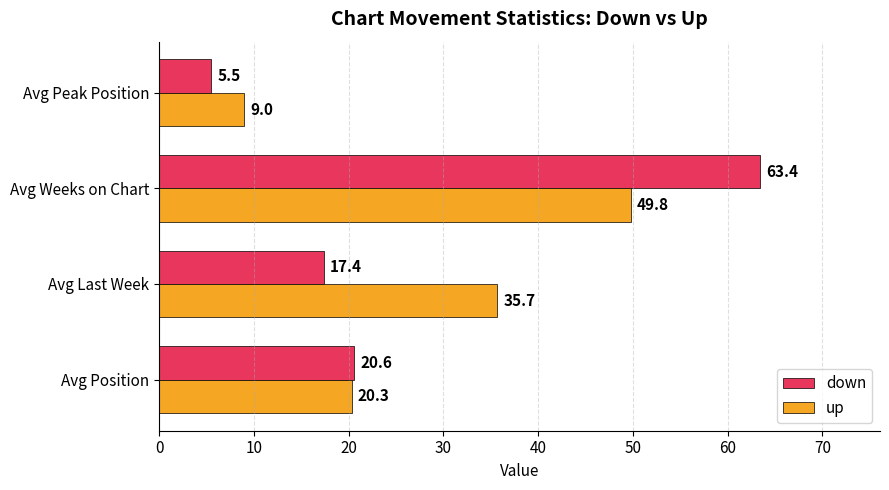

Which series has the largest total across all categories?

up